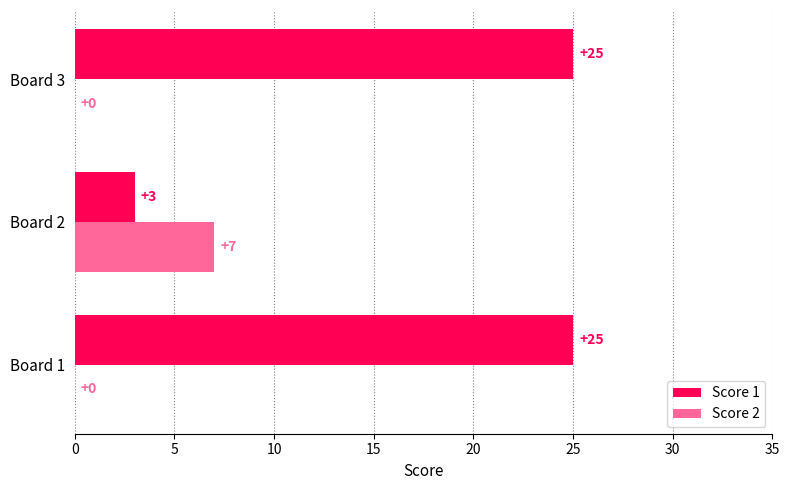

Is the value of Score 2 at Board 2 greater than the value of Score 1 at Board 3?

No